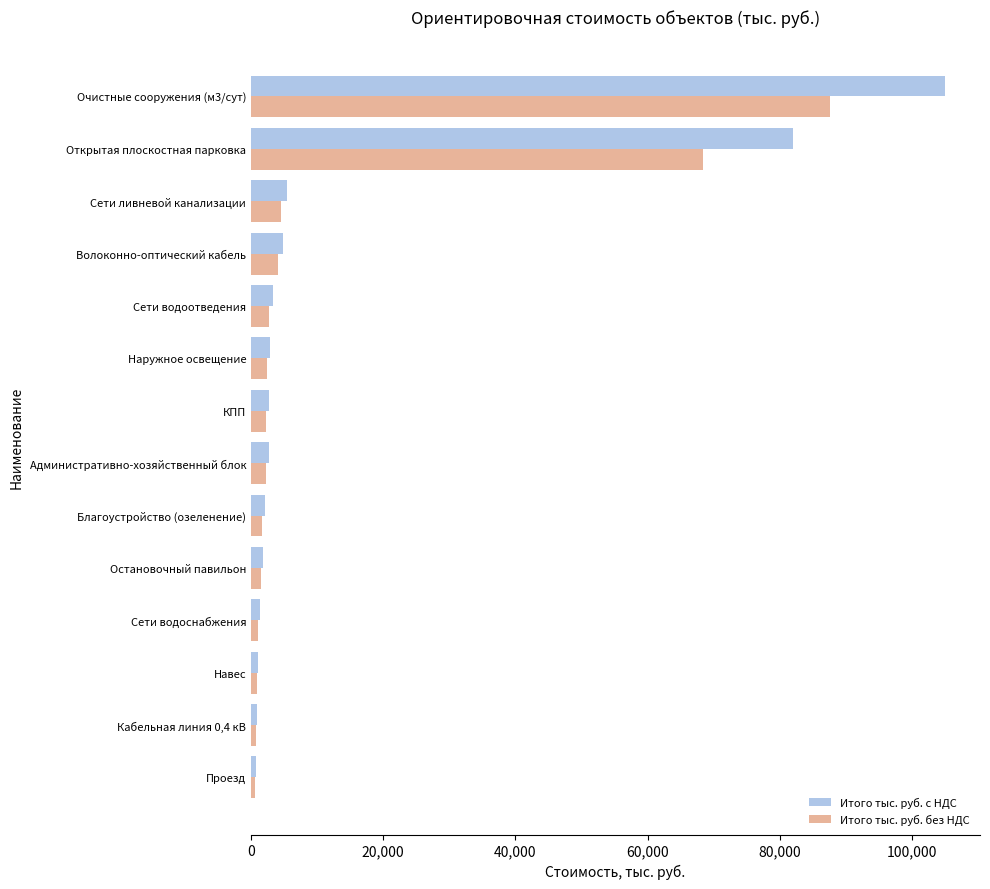

Rank the series by their maximum value, from highest to lowest.

Итого тыс. руб. с НДС, Итого тыс. руб. без НДС